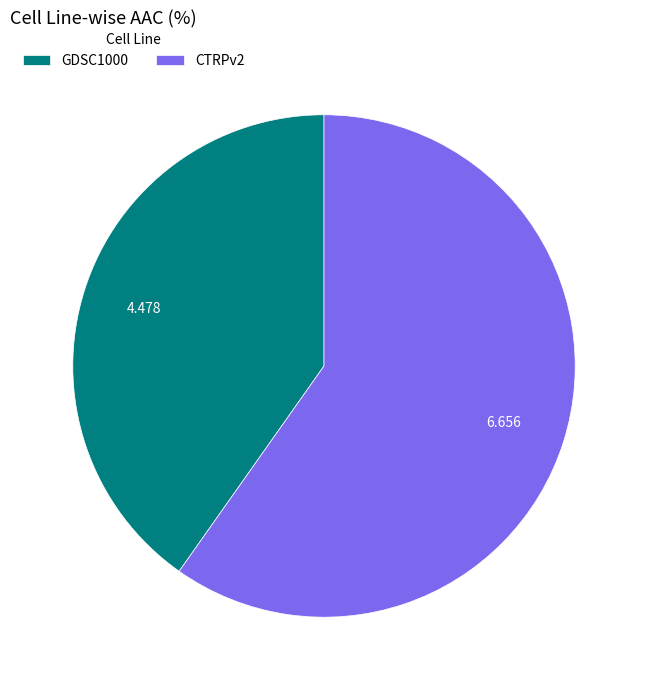

Is there a majority slice in this chart?

Yes